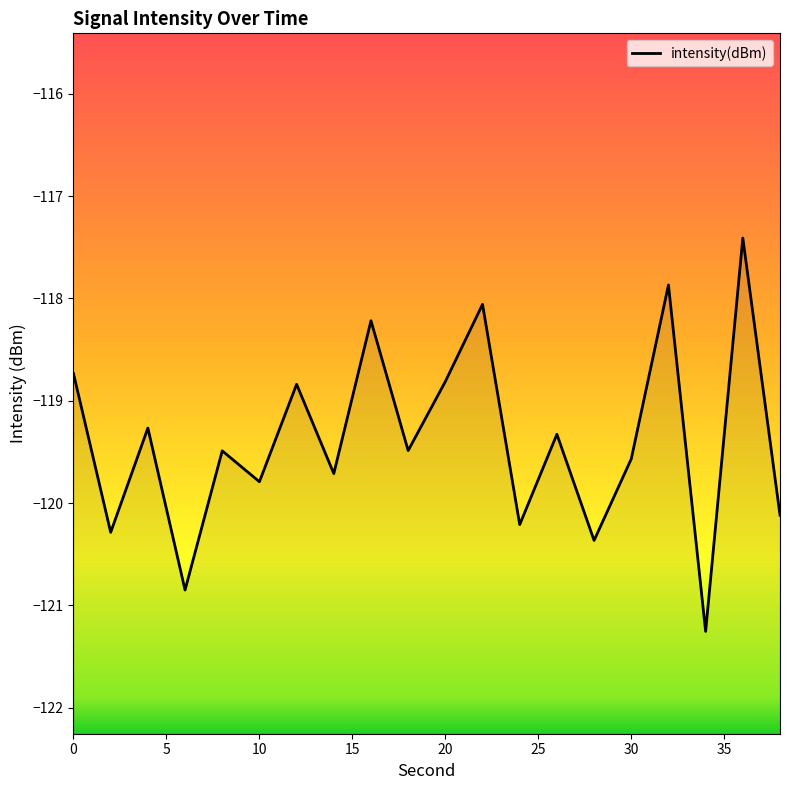

How many values are below -119?

13